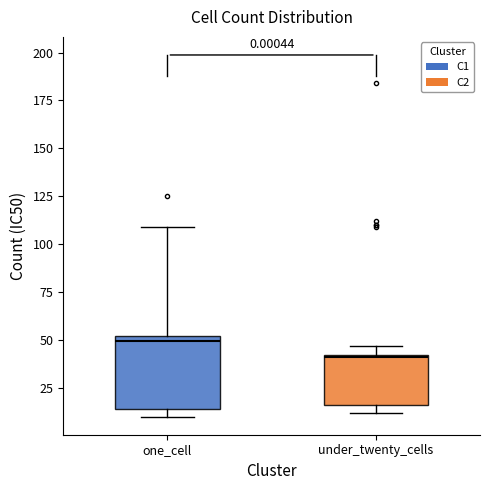

Comparing the boxes themselves (not the whiskers), which one is the tallest?

one_cell